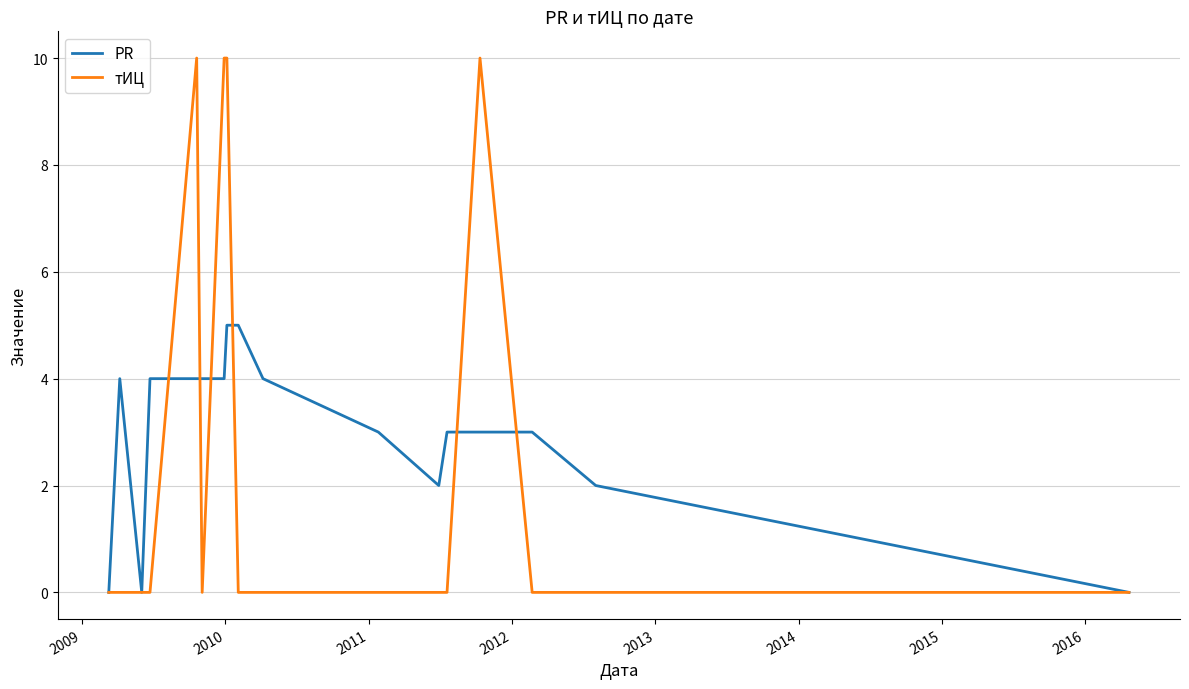

List the series in order of their overall mean, lowest first.

тИЦ, PR